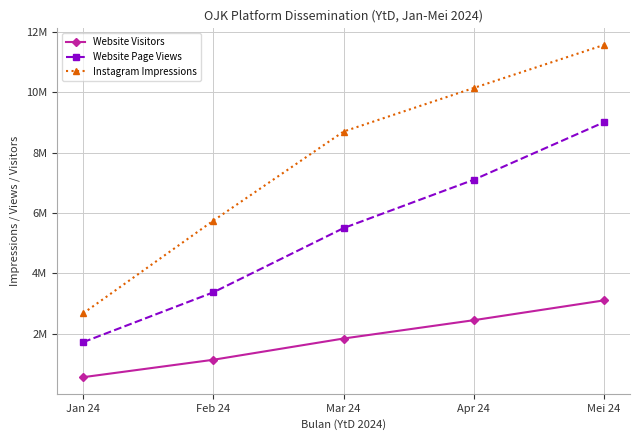

At which label is Website Page Views closest to 5363092?

Mar 24